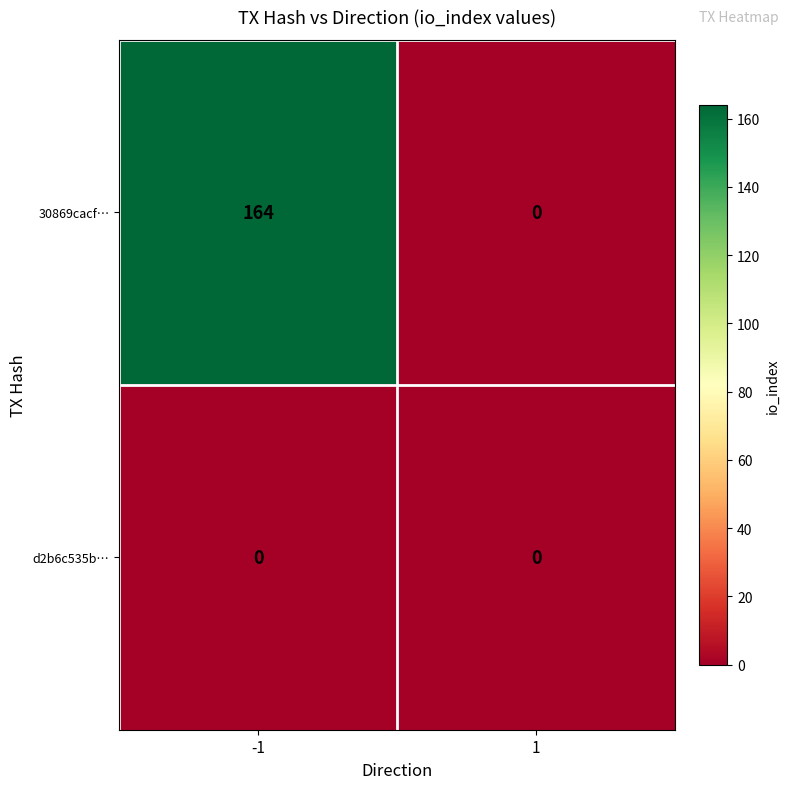

Count the number of data series in this chart.

2